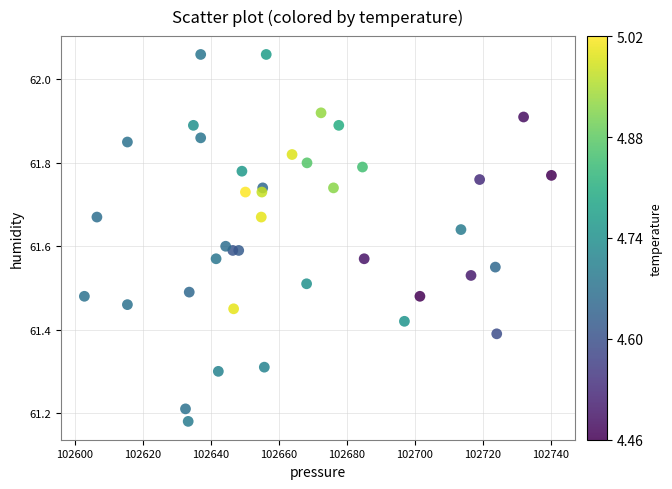

What is the range of X values (max minus min)?

137.4